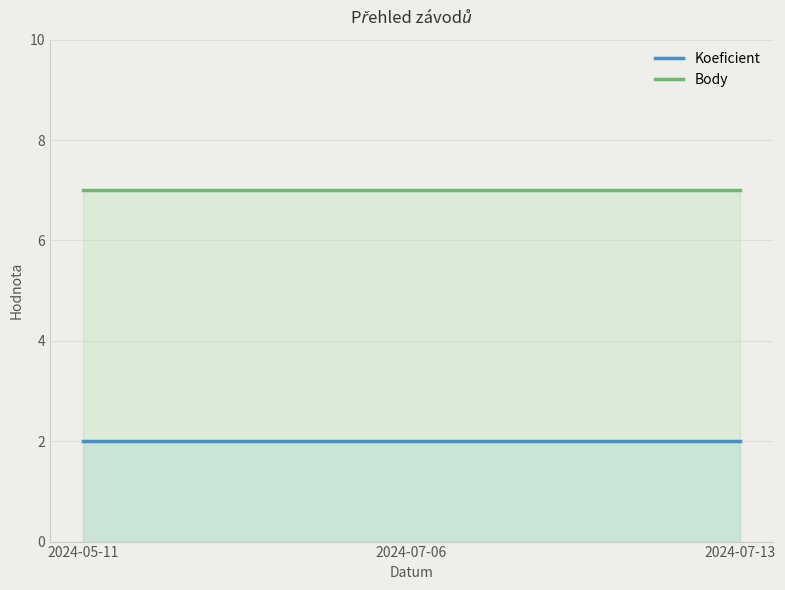

At 2024-05-11, list the series in order from smallest to largest.

Koeficient, Body